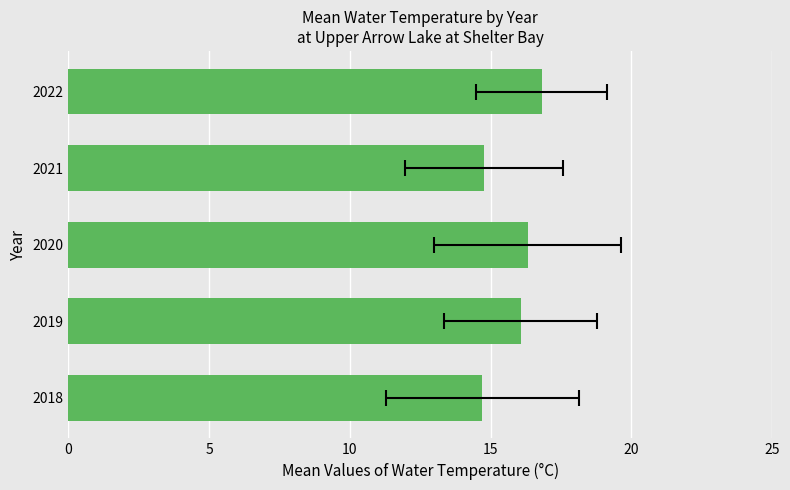

How many data points does each series have?

5